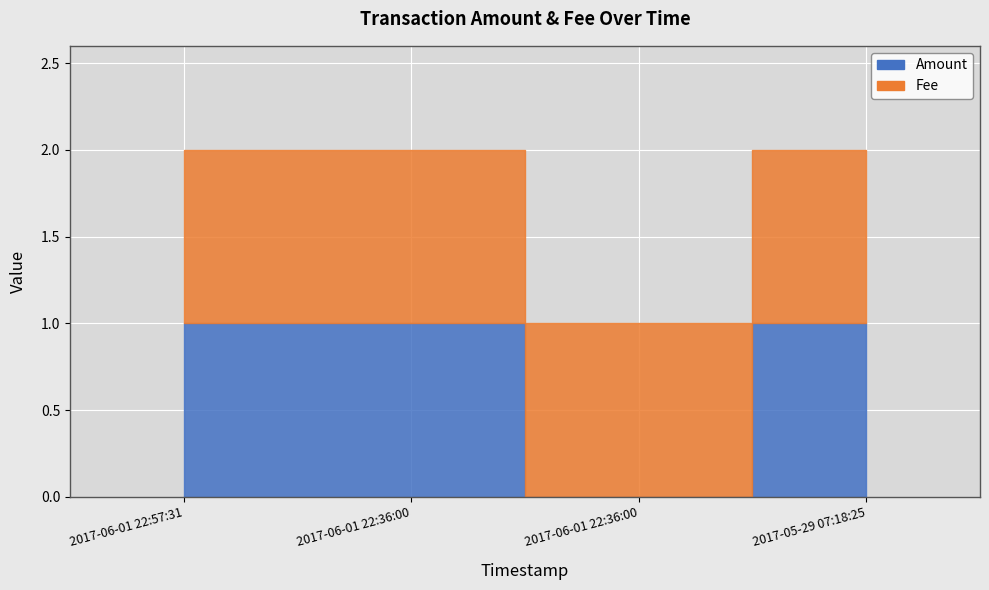

Count the number of categories in the chart.

4